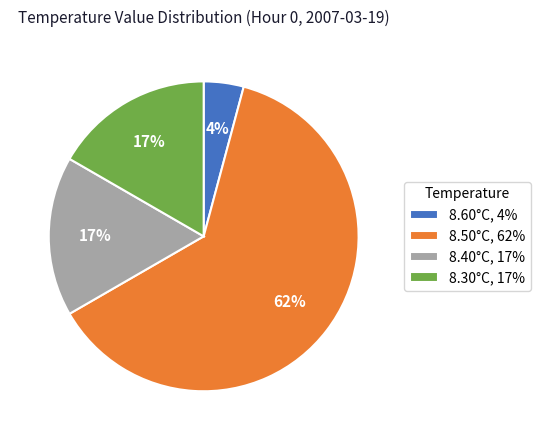

Do 8.50°C, 62% and 8.60°C, 4% together represent more than half of the pie?

Yes